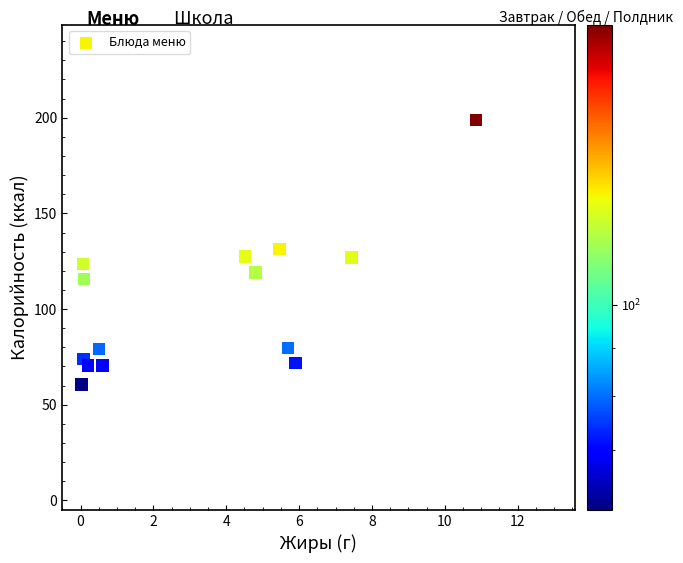

What is the range of Y values (max minus min)?

138.3